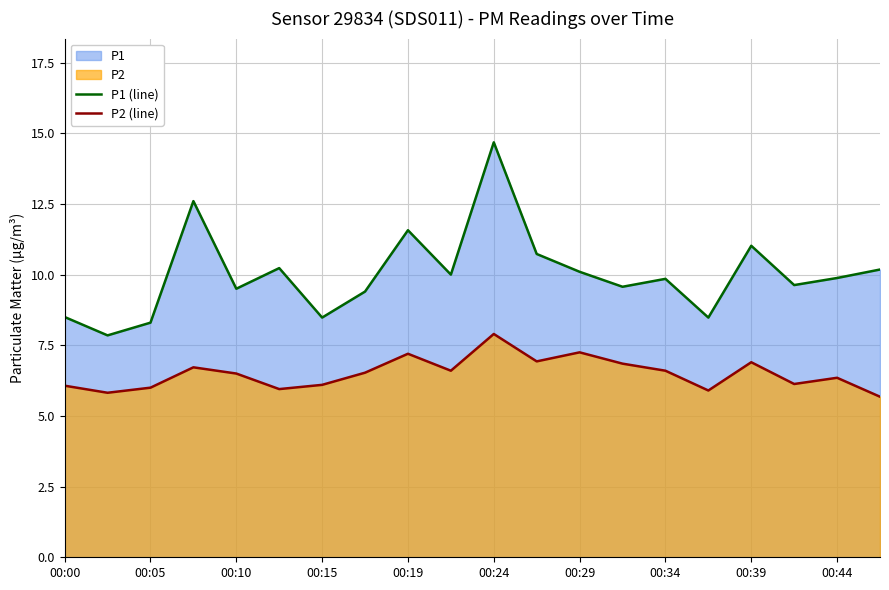

Reading left to right, extract all data points from this chart.

P1 (line): 8.5	7.8	8.3	12.6	9.5	10.2	8.5	9.4	11.6	10.0	14.7	10.7	10.1	9.6	9.8	8.5	11.0	9.6	9.9	10.2
P2 (line): 6.1	5.8	6.0	6.7	6.5	6.0	6.1	6.5	7.2	6.6	7.9	6.9	7.2	6.8	6.6	5.9	6.9	6.1	6.3	5.7